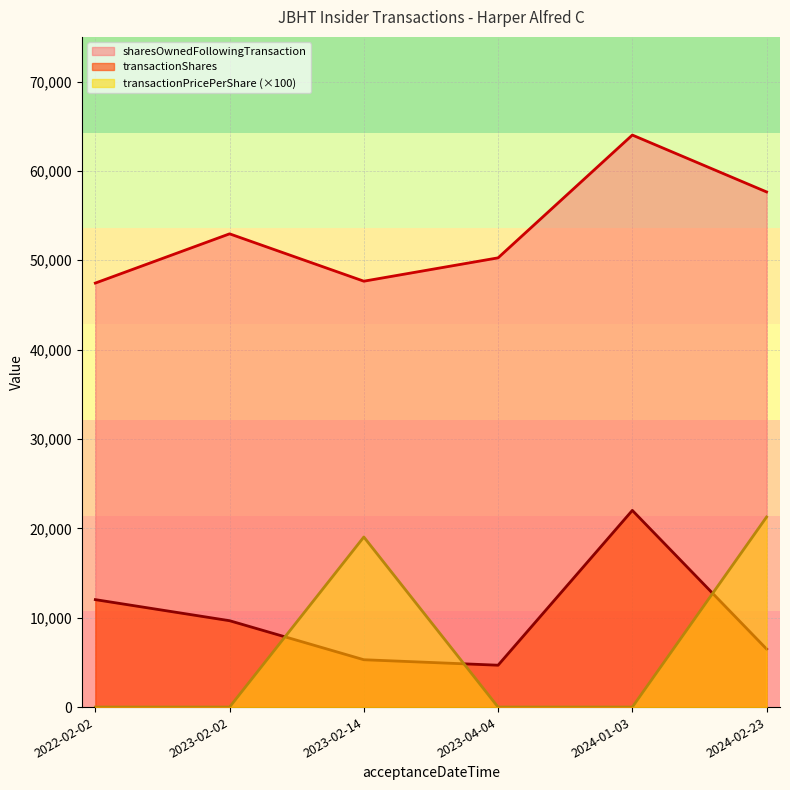

The transactionPricePerShare series shows 332.2 at 2023-02-14. True or false?

False